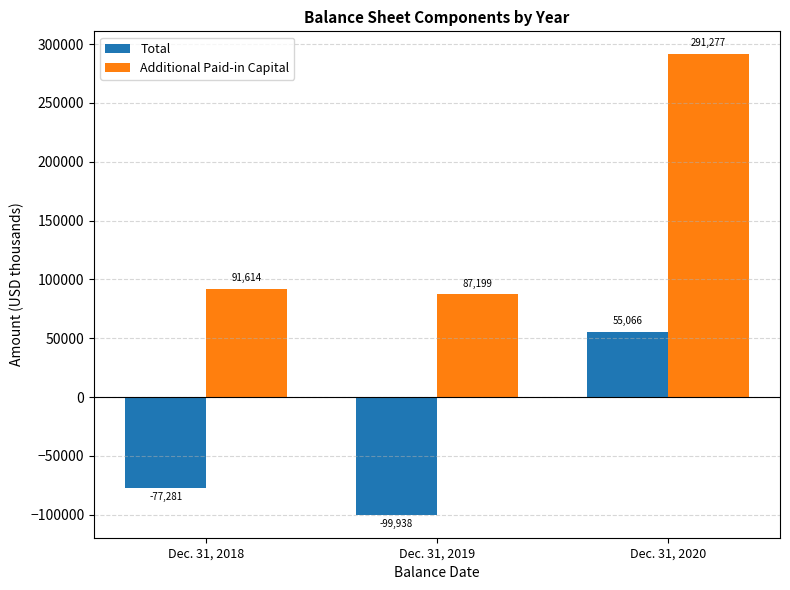

How many values in the Additional Paid-in Capital series are below 91614?

1